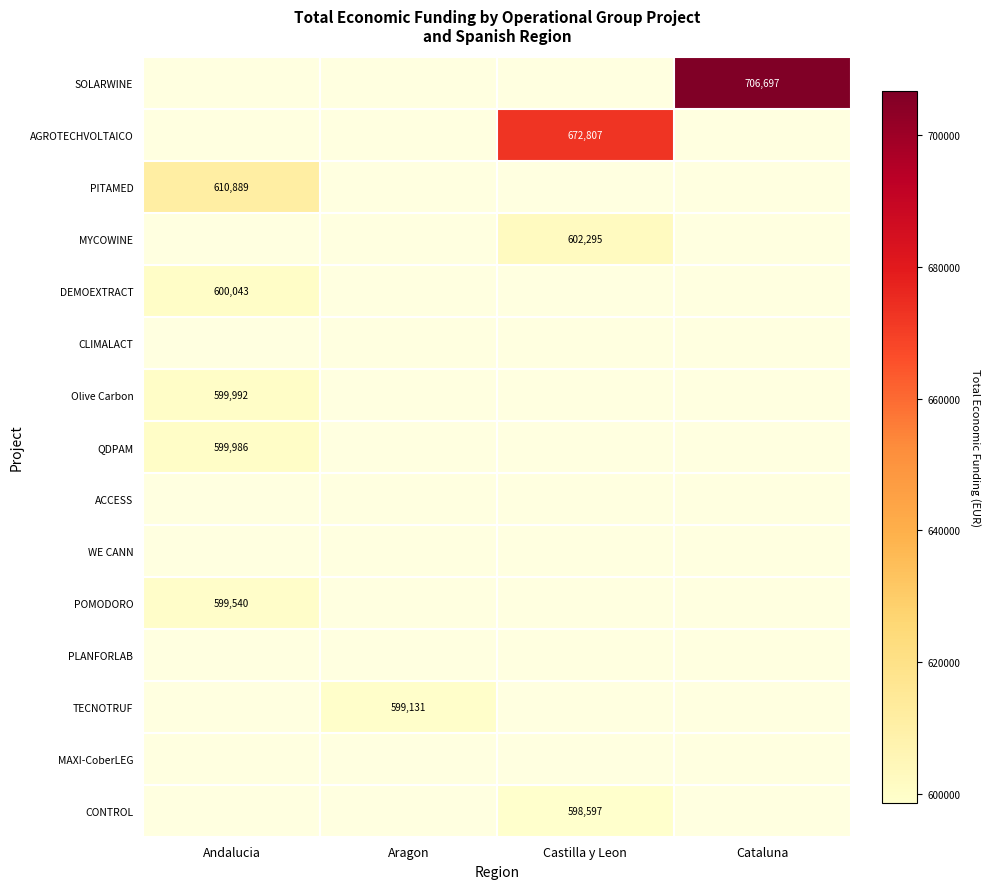

What is the smallest value displayed?

598597.0